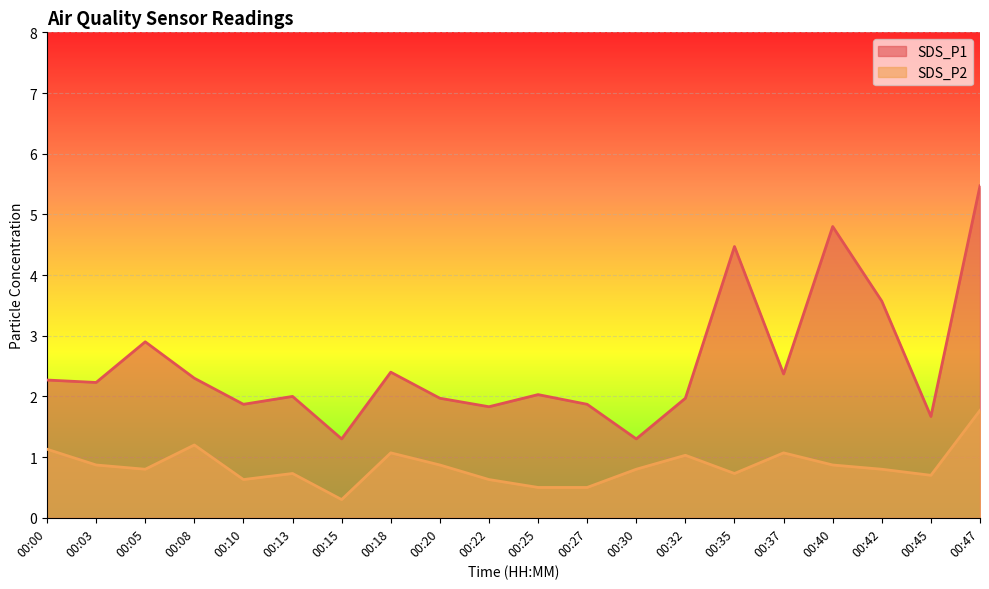

What is the value of the SDS_P2 point at the 20th from the left?

1.8